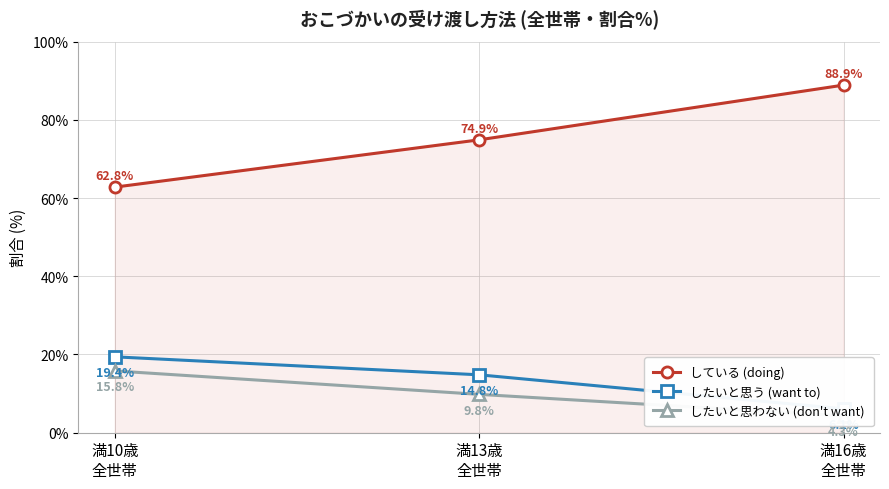

What is the label of the 1st point from the right?

満16歳
全世帯